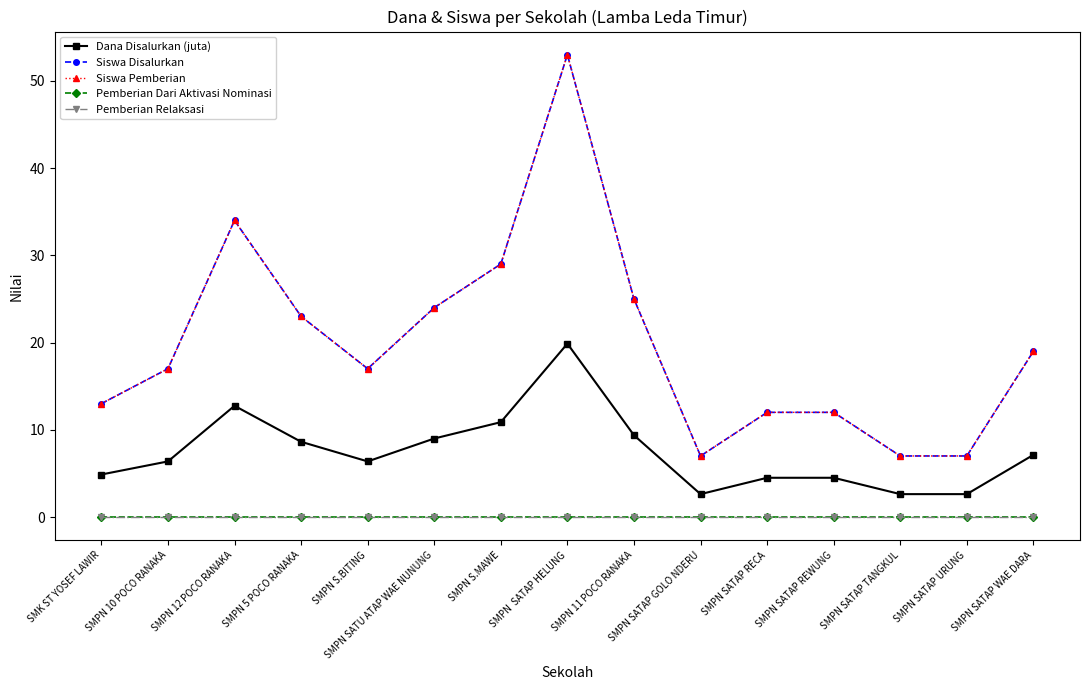

True or false: Dana Disalurkan (juta) and Siswa Pemberian cross at least once.

False